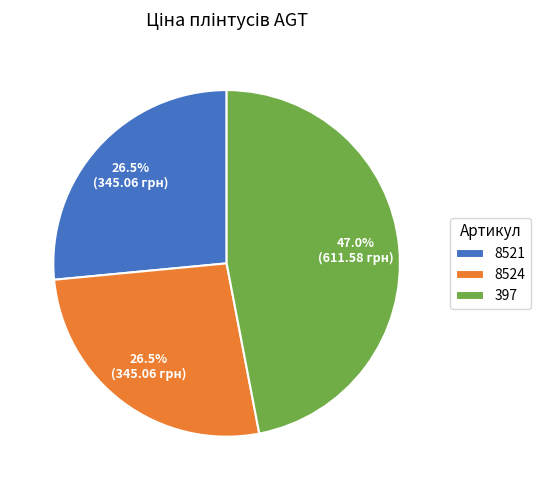

Is there any slice that represents more than half of the pie?

No